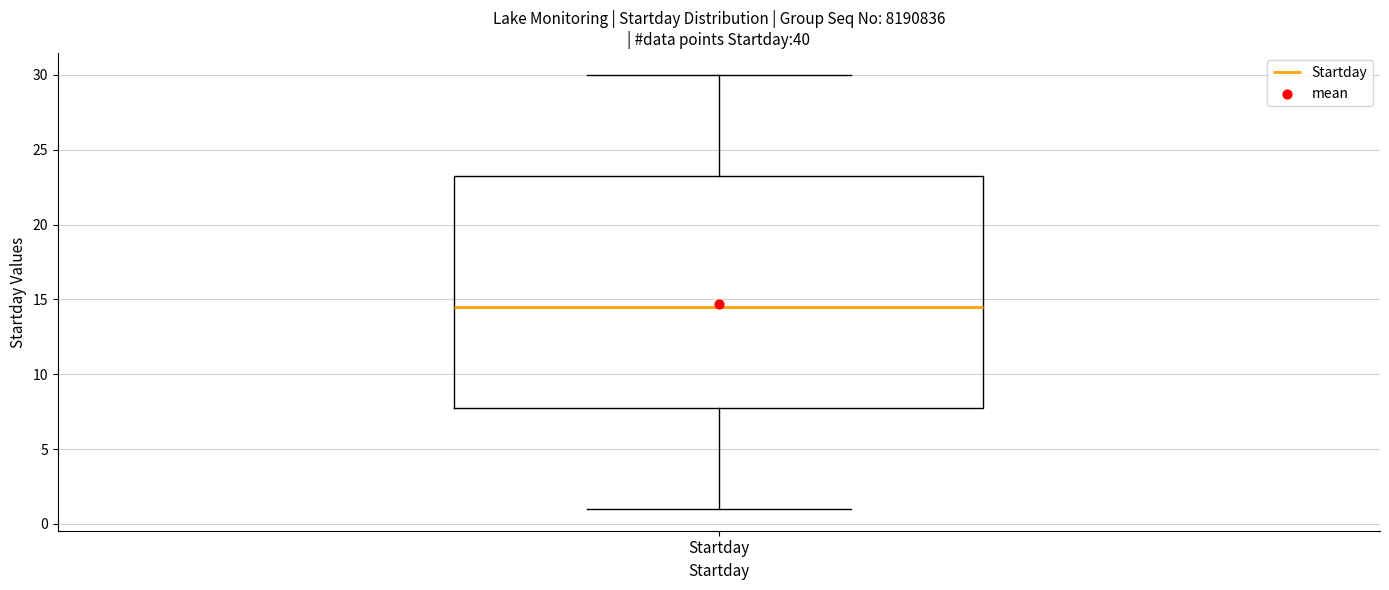

Read this box plot against the y-axis: the position of the median line, the range covered by the box, and the ends of both whiskers. The values are not printed on the chart, so give them approximately, as read against the axis.

median 14.5, box 8.0 to 23.5, whiskers 1.0 to 30.0